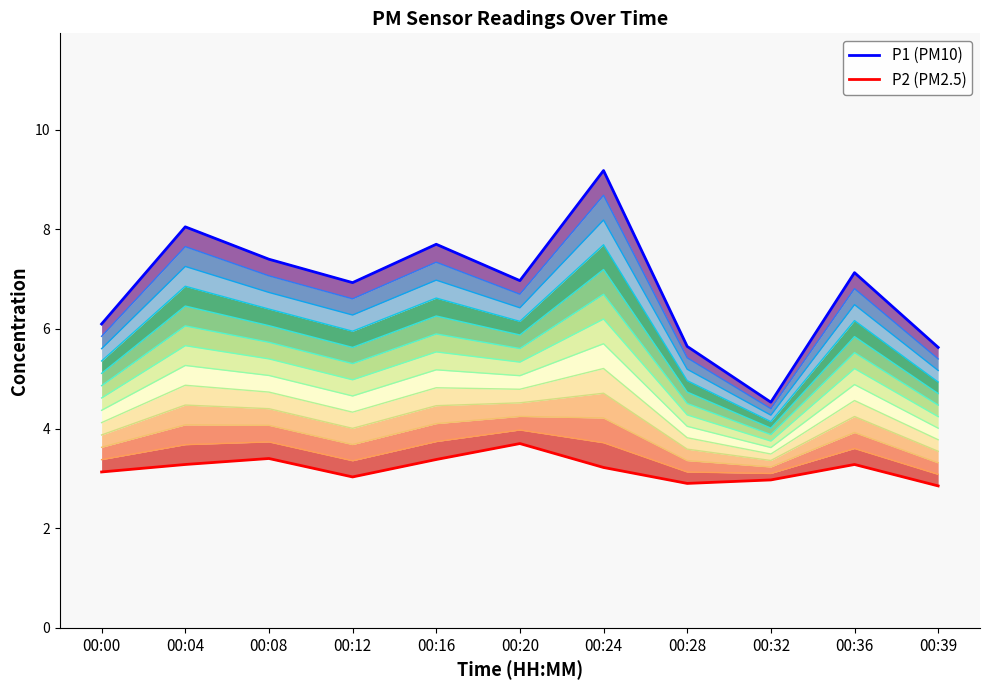

How many categories are shown in the chart?

11